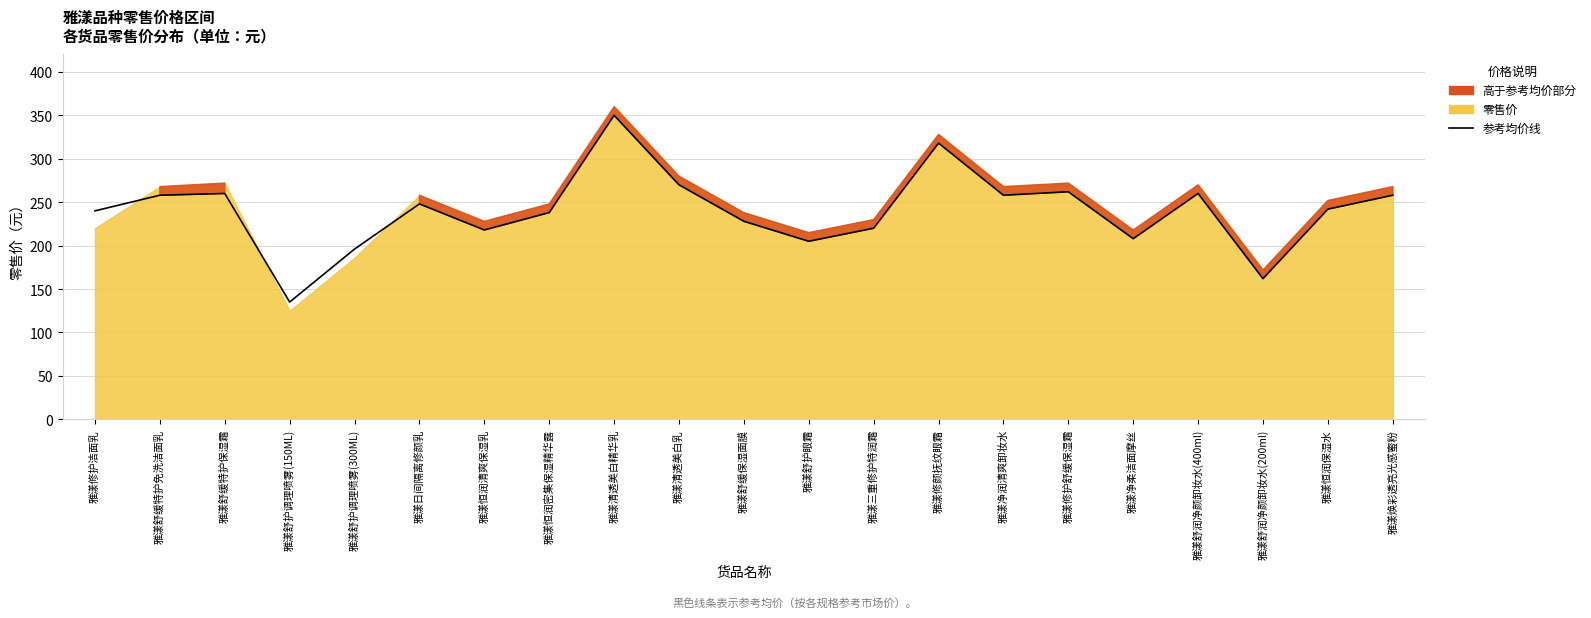

Reading left to right, extract all data points from this chart.

240	258	260	135	196	248	218	238	350	270	228	205	220	318	258	262	208	260	162	242	258